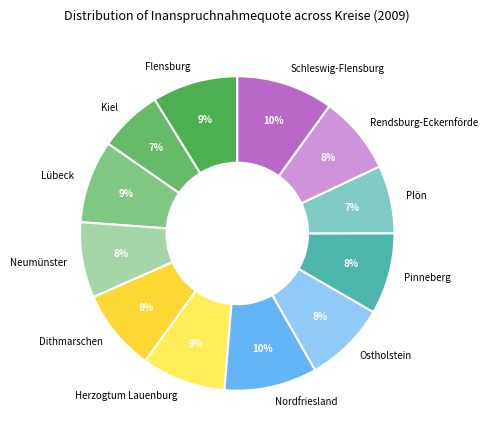

Is it true that Pinneberg is 3% of the pie?

False